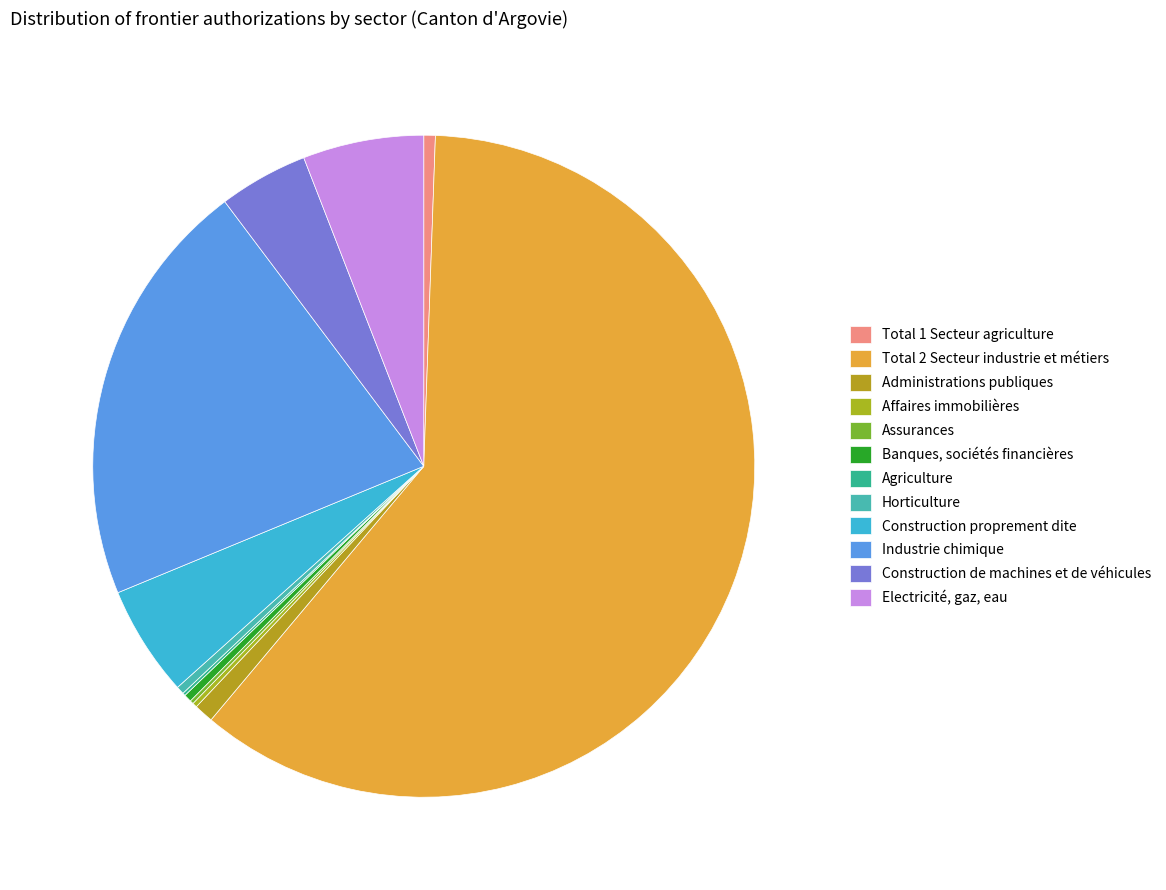

Which category accounts for the majority?

Total 2 Secteur industrie et métiers